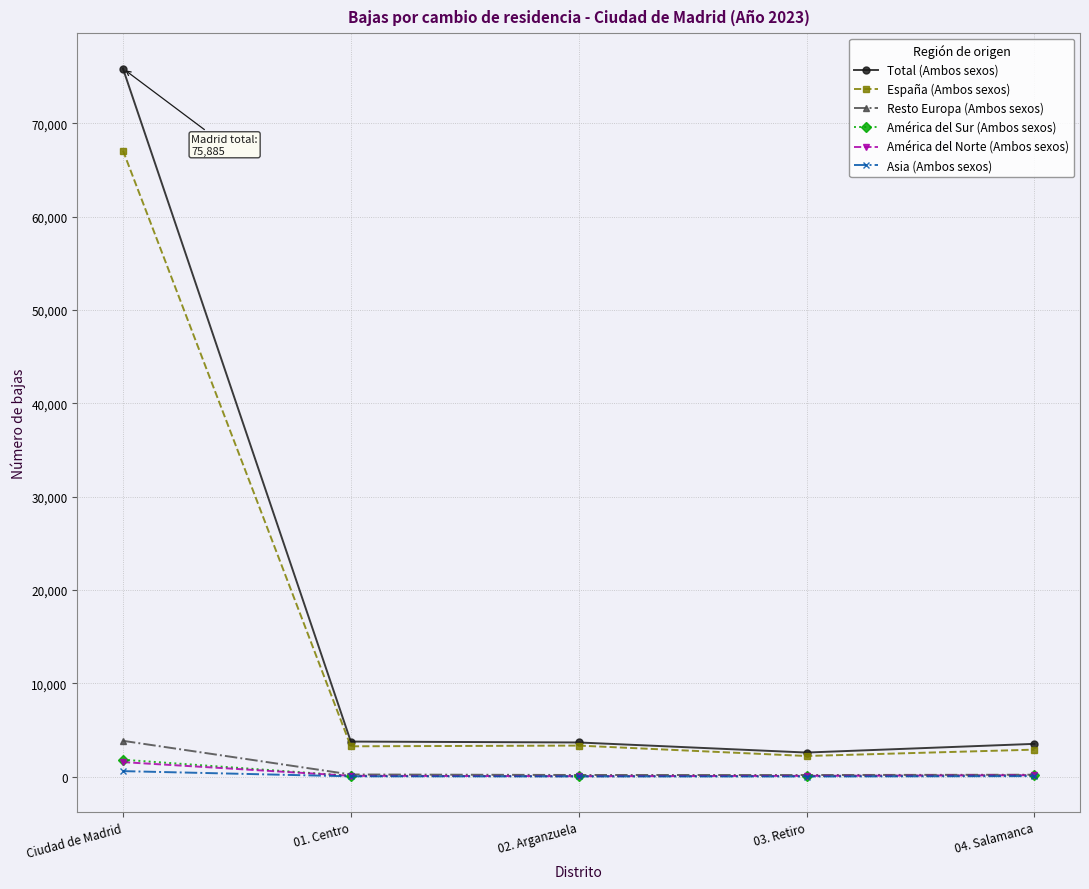

At which label does España (Ambos sexos) first exceed 3252?

Ciudad de Madrid